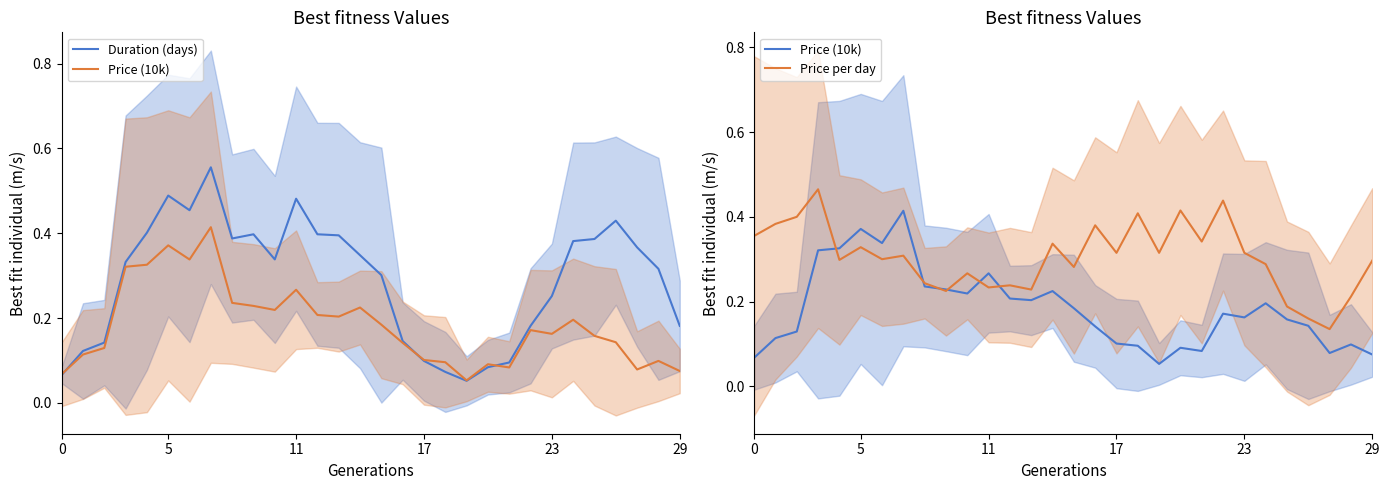

How many times do Duration (days) and Price per day cross each other?

4